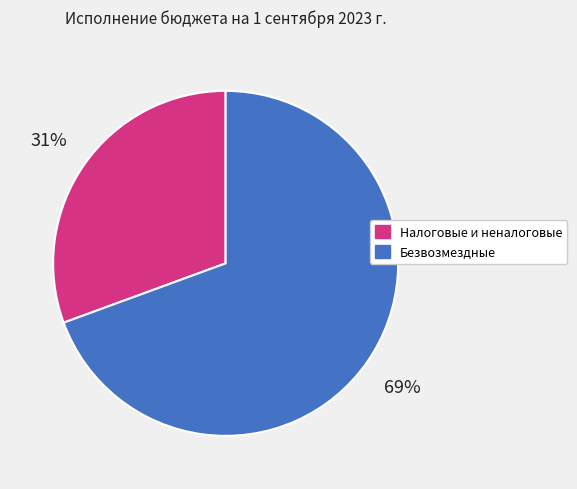

How many slices are in this pie chart?

2